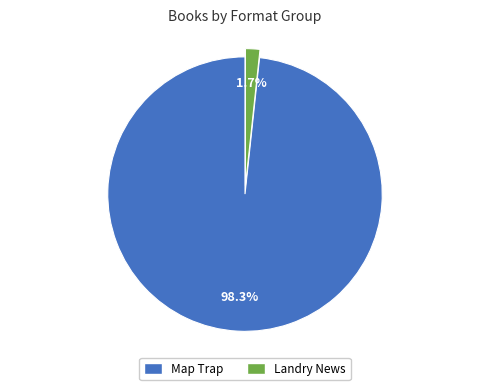

Count the number of slices in the pie.

2